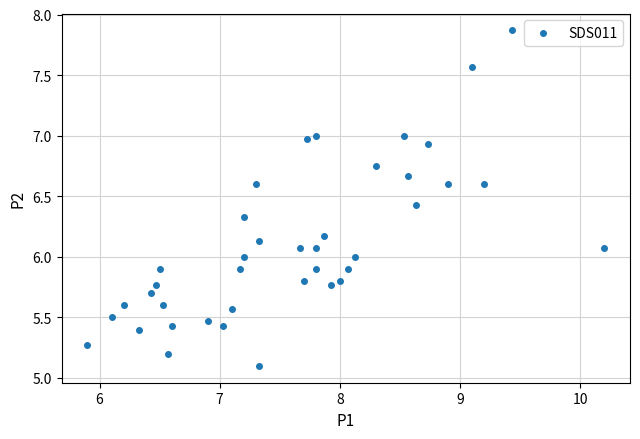

What is the range of X values (max minus min)?

4.3